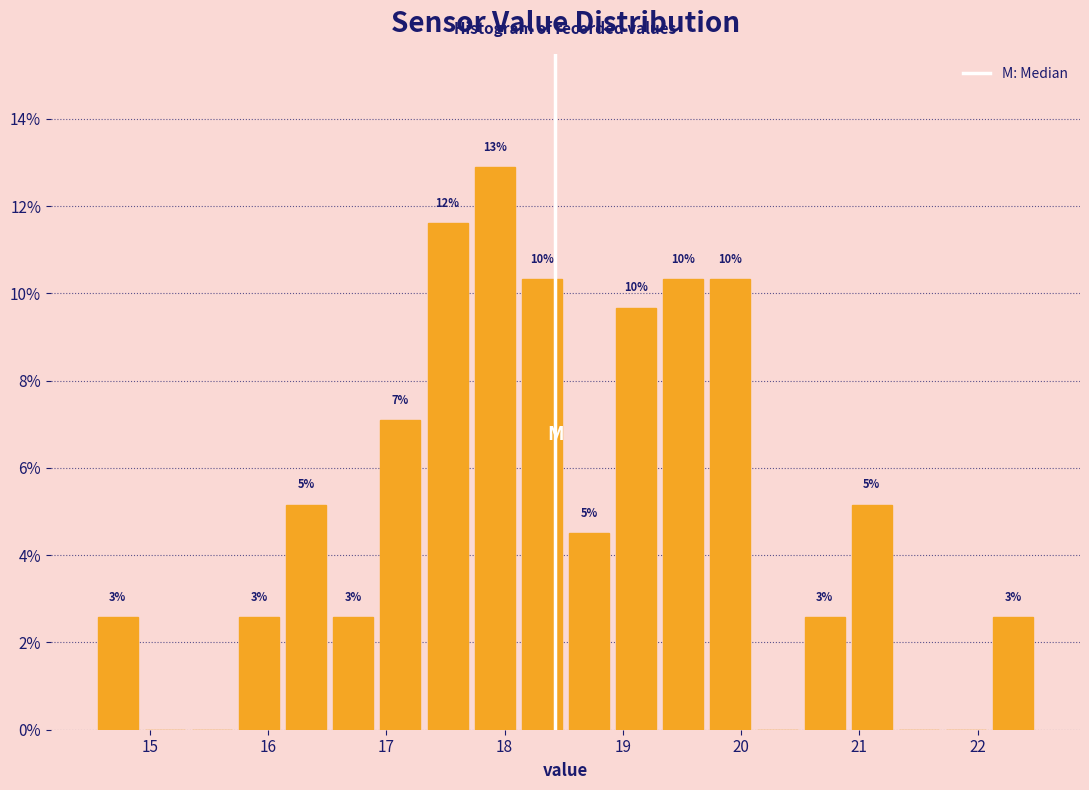

Around what value on the x-axis is the tallest bar? Give the approximate position of its centre, as read against the axis.

17.9